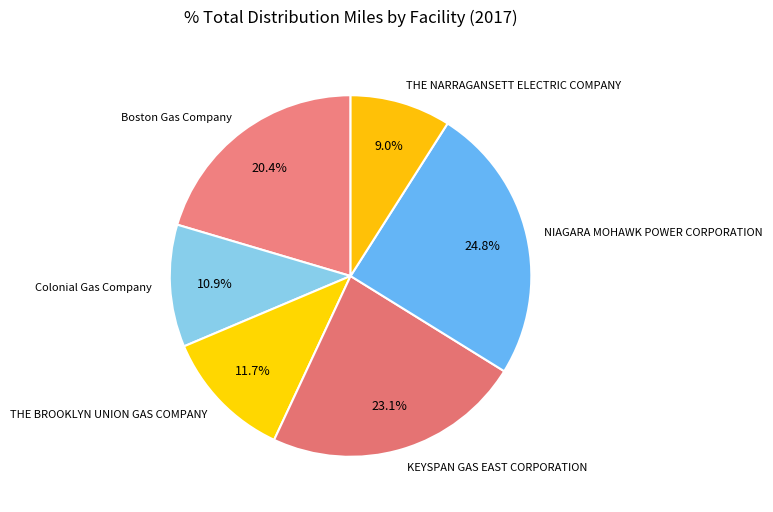

Does any single category account for the majority?

No